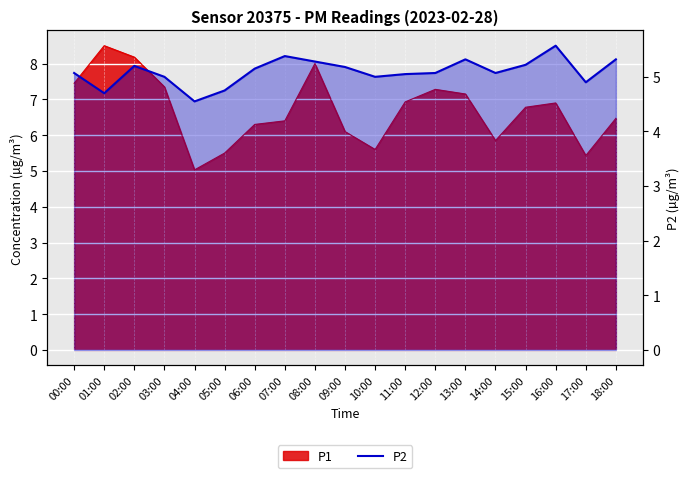

How many values exceed 5?

13